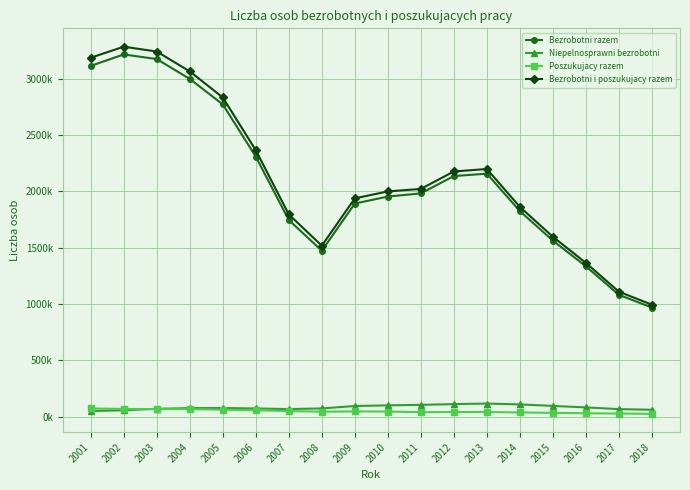

Which series has the largest total across all categories?

Bezrobotni i poszukujacy razem